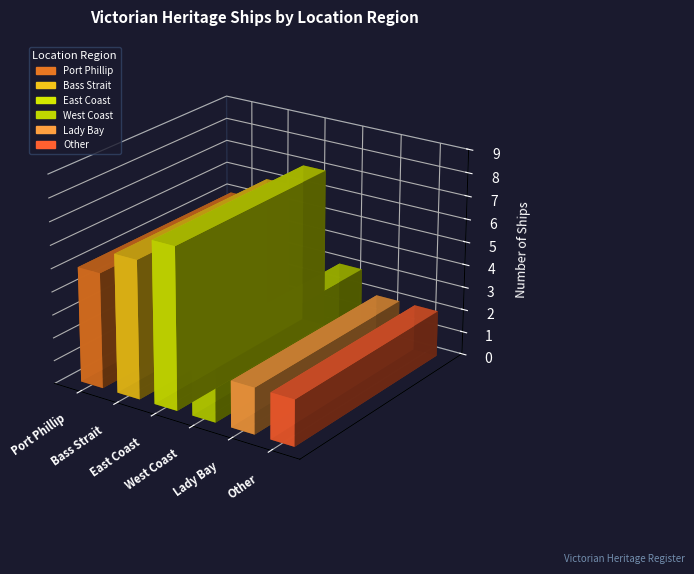

Which has a higher value, Bass Strait or East Coast?

East Coast